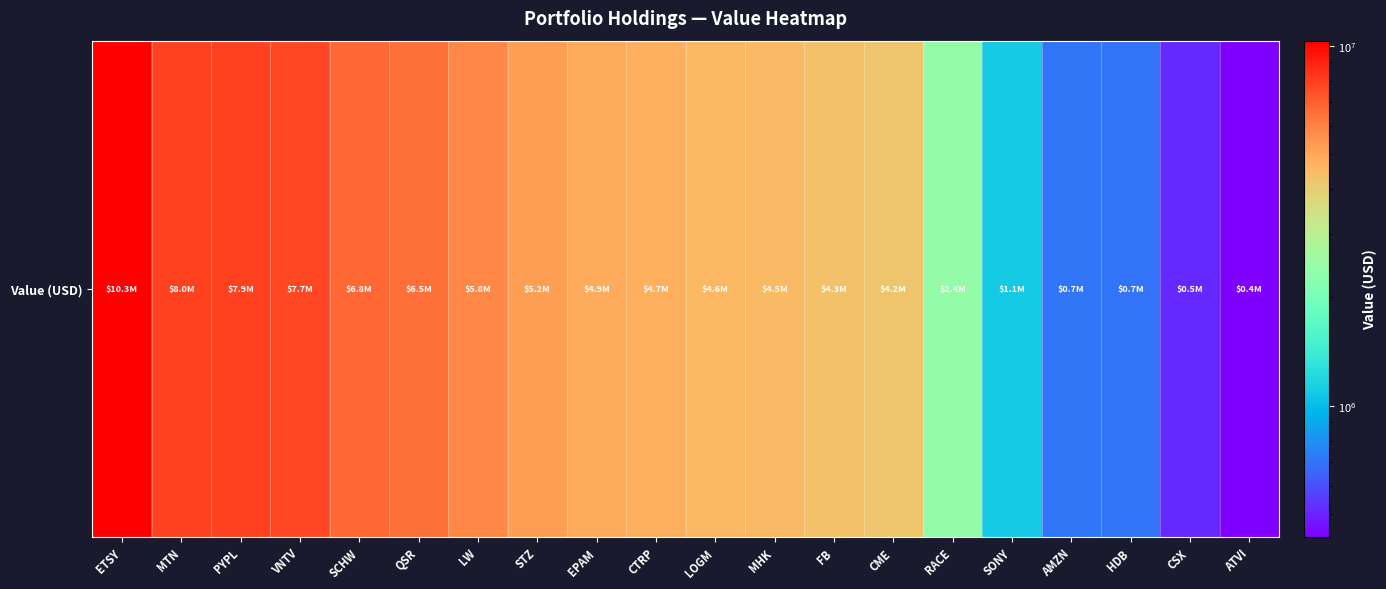

What is the sum of the values at RACE and CME?

6607000